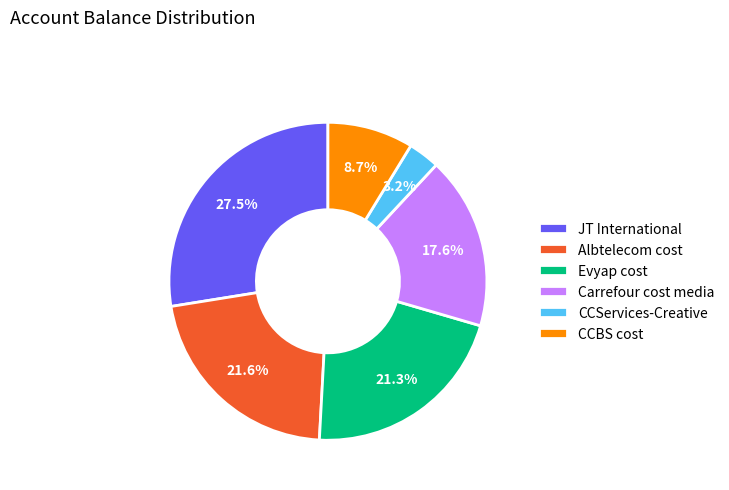

How many slices are in this pie chart?

6